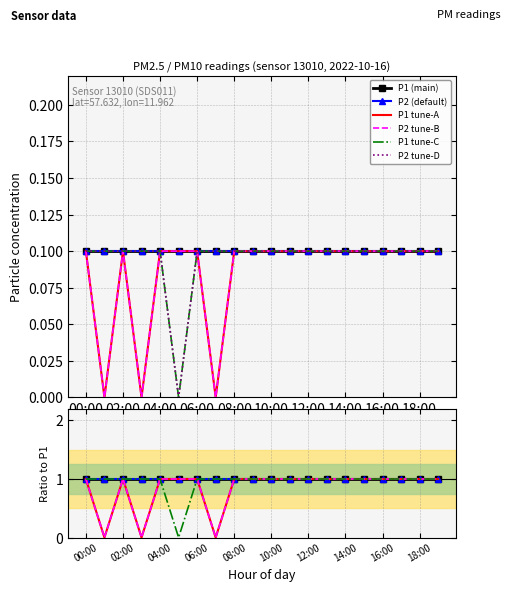

How many values in P1_var are above zero?

17